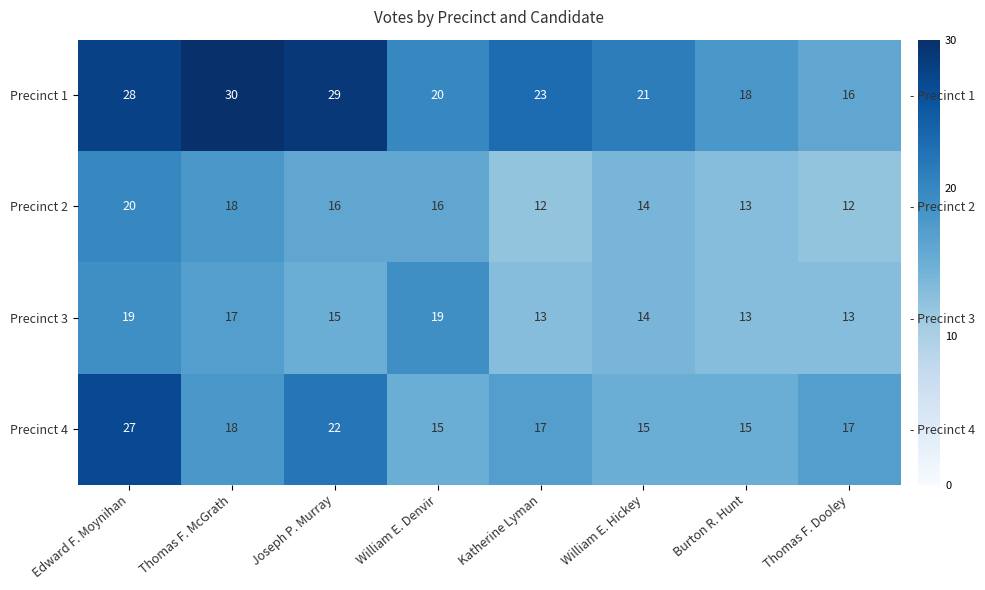

Which series has the widest spread of values?

Precinct 1